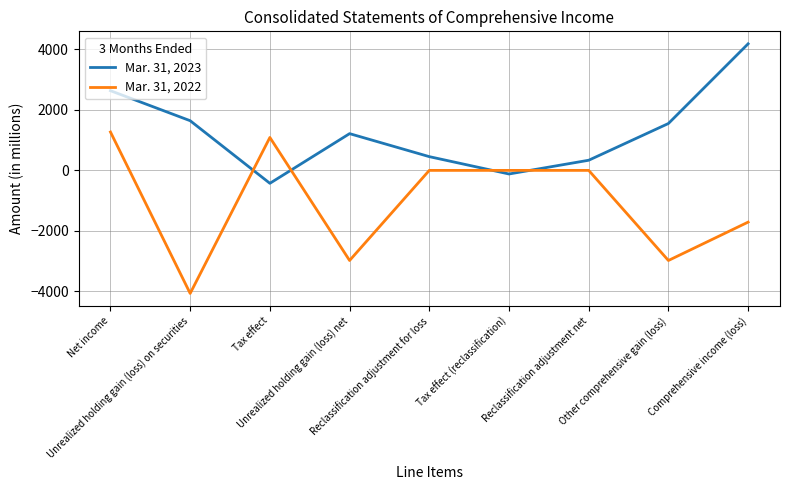

Is the value of Mar. 31, 2023 at Tax effect greater than the value of Mar. 31, 2022 at Reclassification adjustment for loss?

No